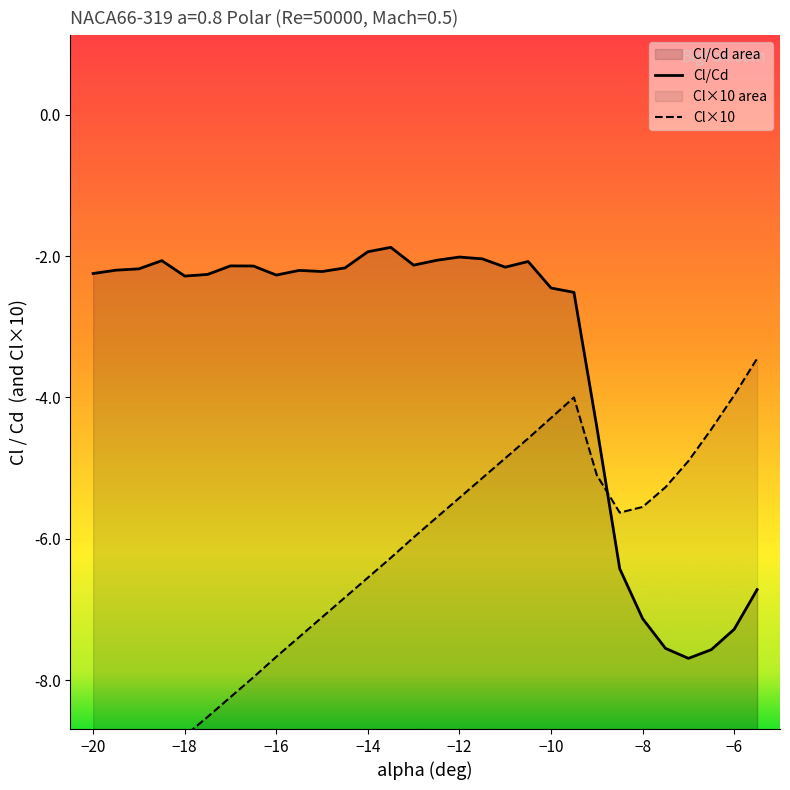

How many interior local peaks does the Cl series have?

1